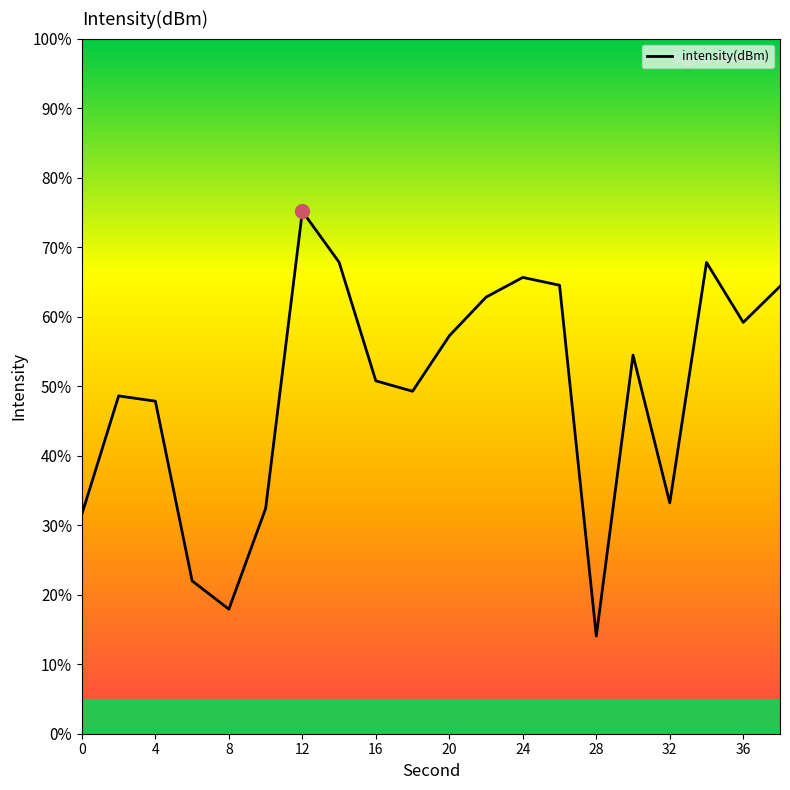

What is the difference between the maximum and minimum values?

61.1